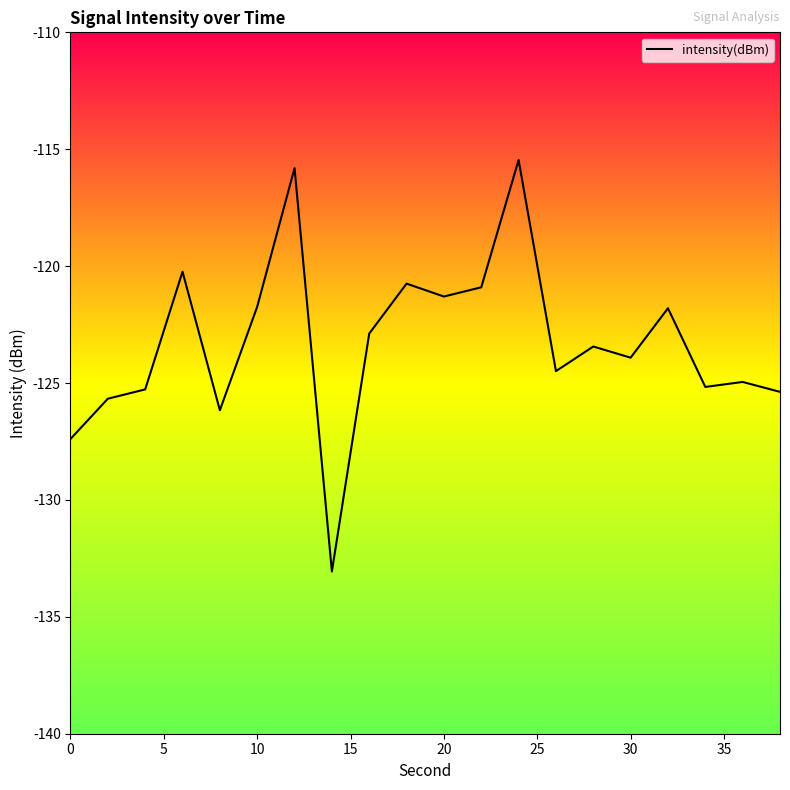

What is the minimum value shown in the chart?

-133.1